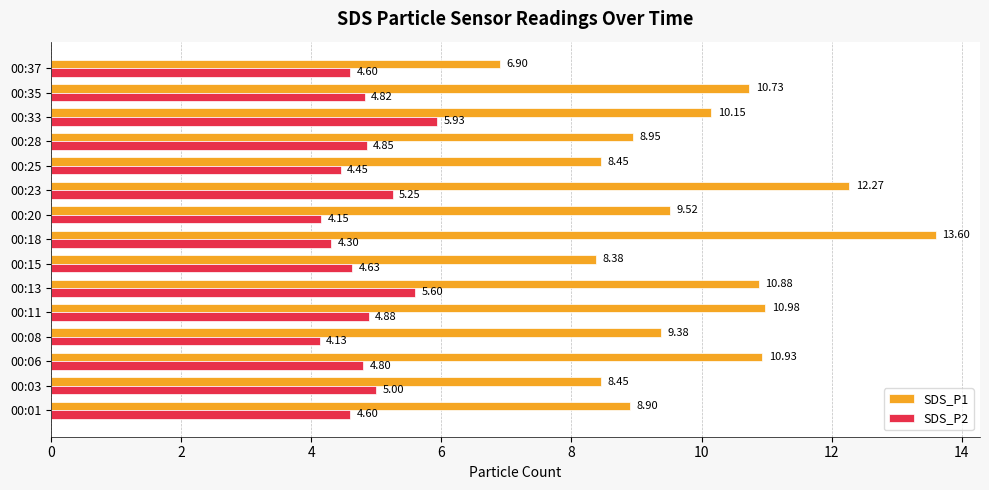

What is the average value of the SDS_P2 series?

4.8